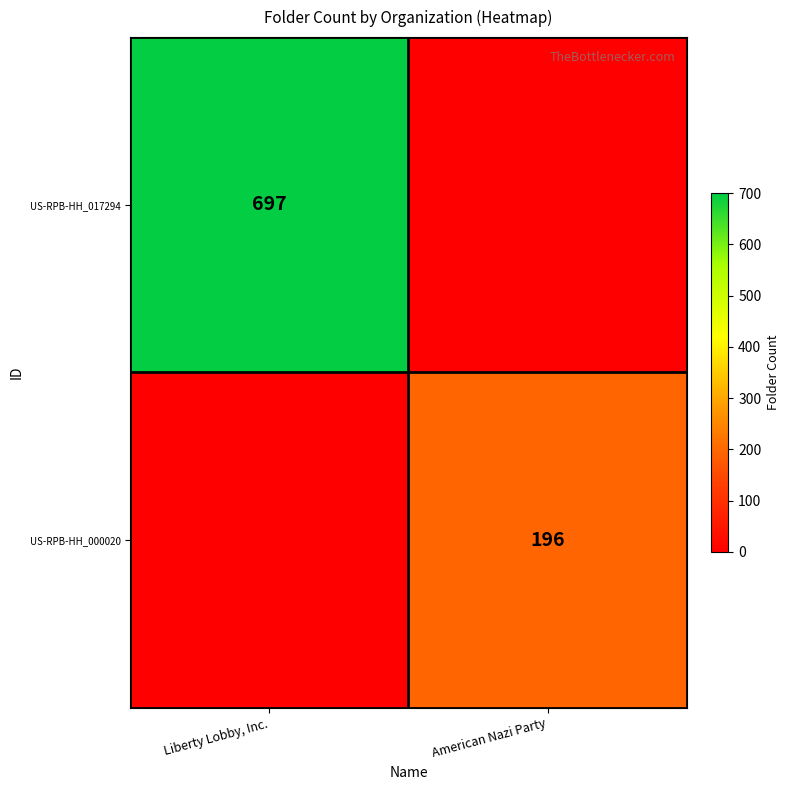

The US-RPB-HH_000020 series shows 196 at American Nazi Party. True or false?

True